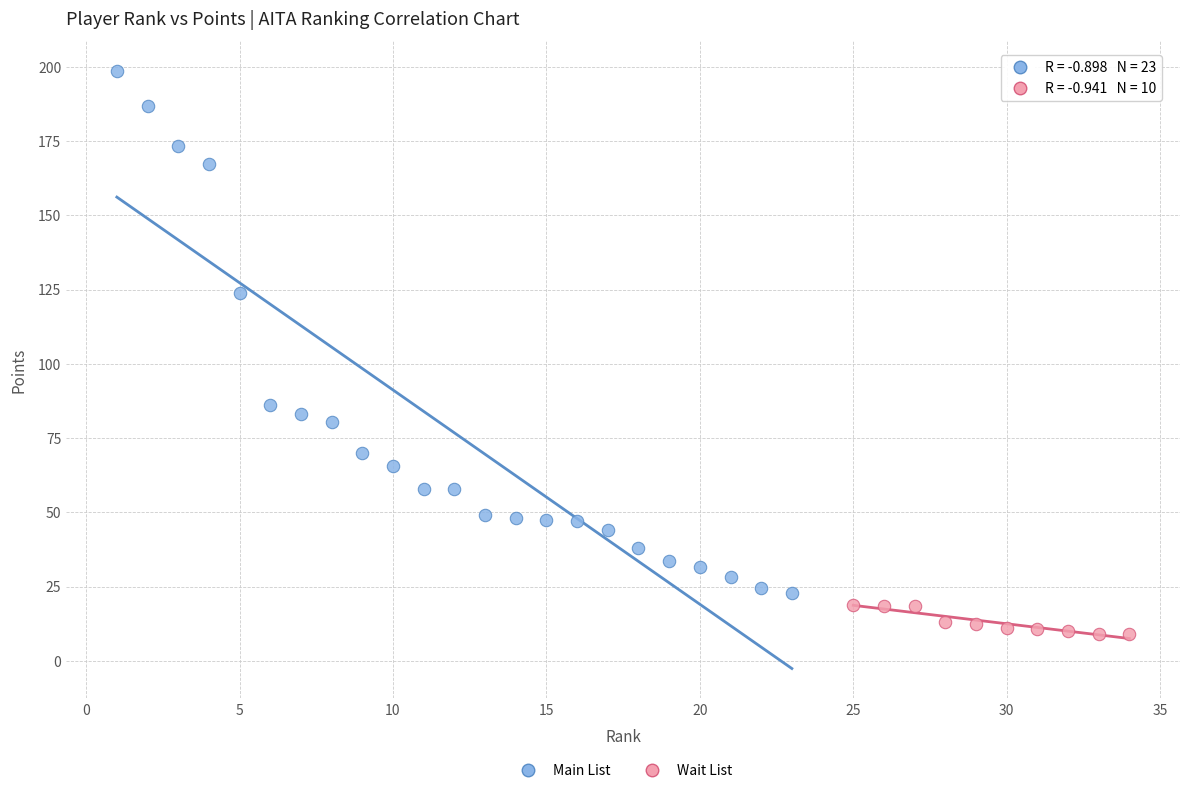

What are all the series names shown in the legend?

Main List, Wait List